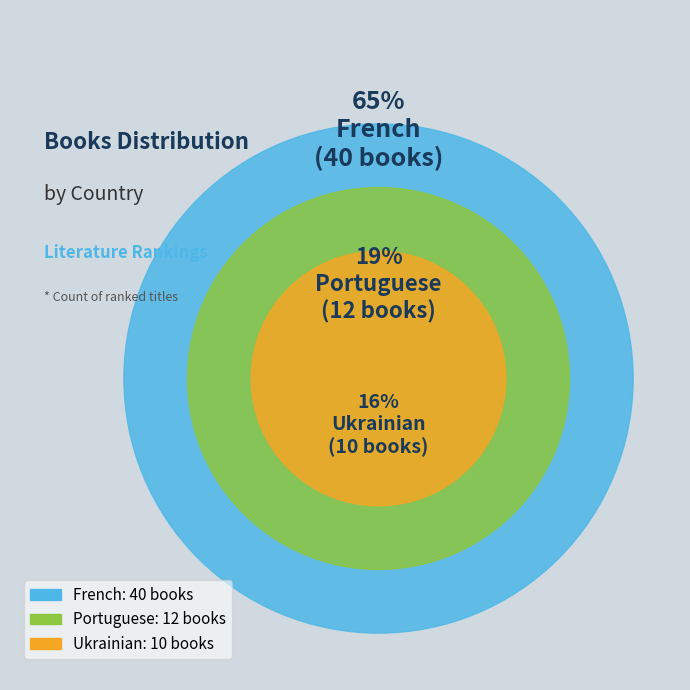

To the nearest percent, what is the average slice percentage?

33%